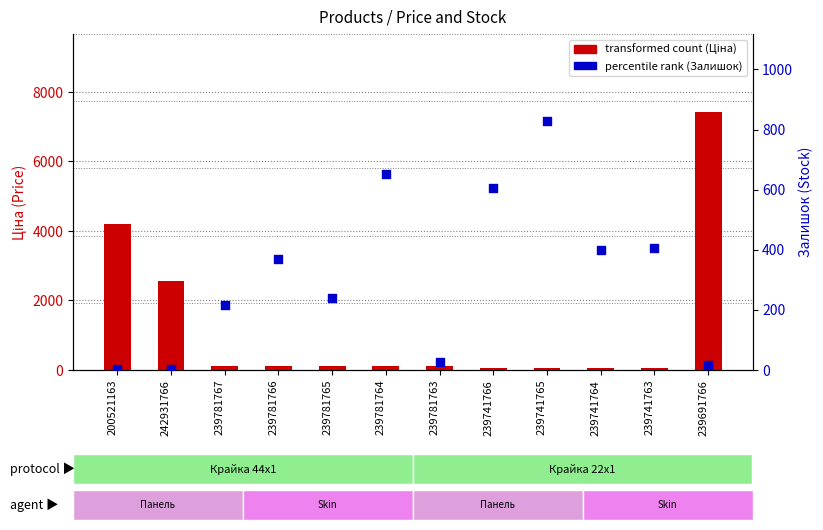

Which series has the widest spread of Y values?

transformed count (Ціна)